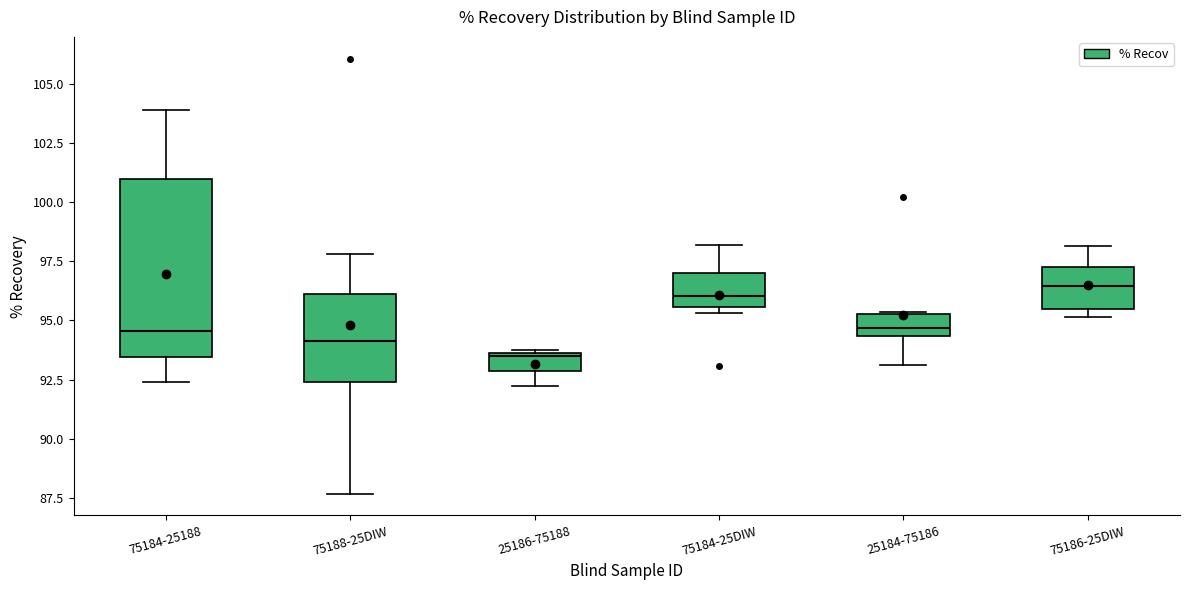

Reading left to right, read every box against the y-axis: the position of its median line, the range the box covers, and the ends of its whiskers. The values are not printed on the chart, so give them approximately, as read against the axis.

75184-25188: median 94.5, box 93.5 to 101.0, whiskers 92.5 to 104.0
75188-25DIW: median 94.0, box 92.5 to 96.0, whiskers 87.5 to 98.0
25186-75188: median 93.5, box 93.0 to 93.5, whiskers 92.0 to 93.5
75184-25DIW: median 96.0, box 95.5 to 97.0, whiskers 95.5 (just below the box's lower edge) to 98.0
25184-75186: median 94.5 (inside the box), box 94.5 to 95.5, whiskers 93.0 to 95.5
75186-25DIW: median 96.5, box 95.5 to 97.5, whiskers 95.0 to 98.0